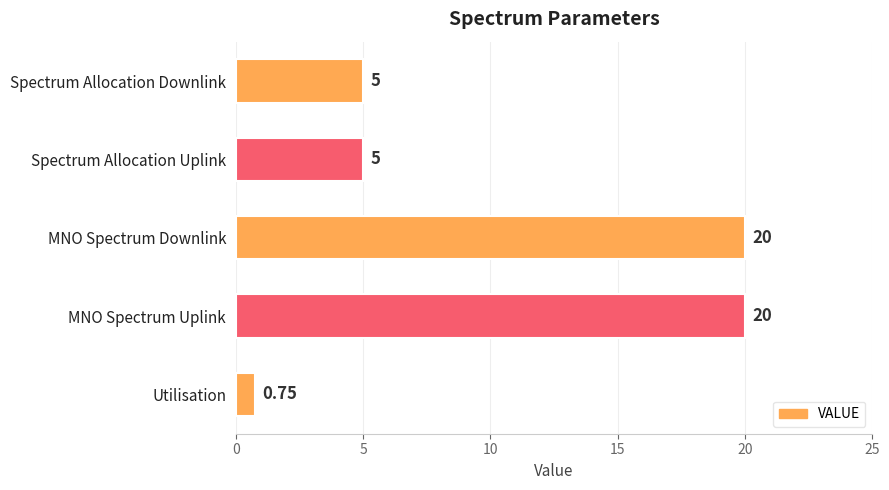

Which category has the lowest value across all series?

Utilisation